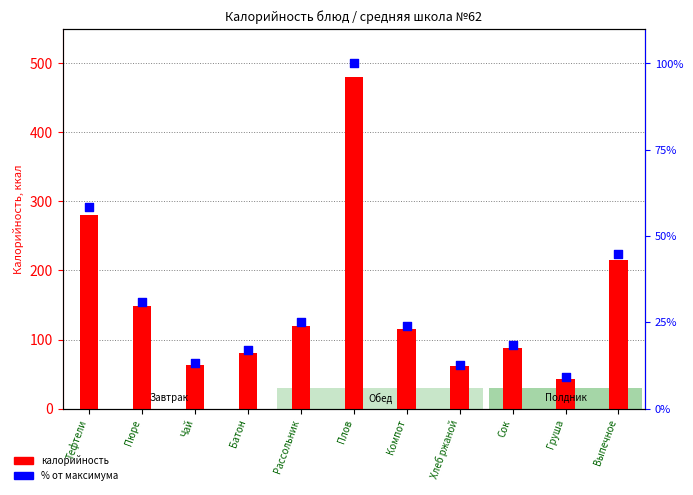

Which series has the largest total across all categories?

Калорийность